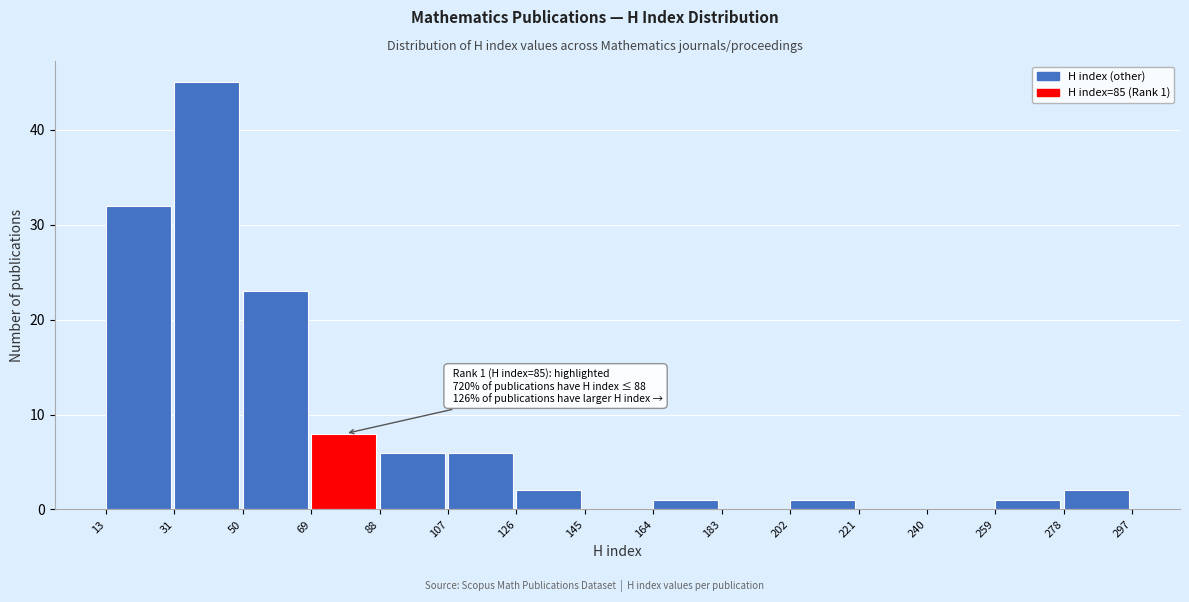

Which range on the x-axis has the tallest bar?

31 to 50